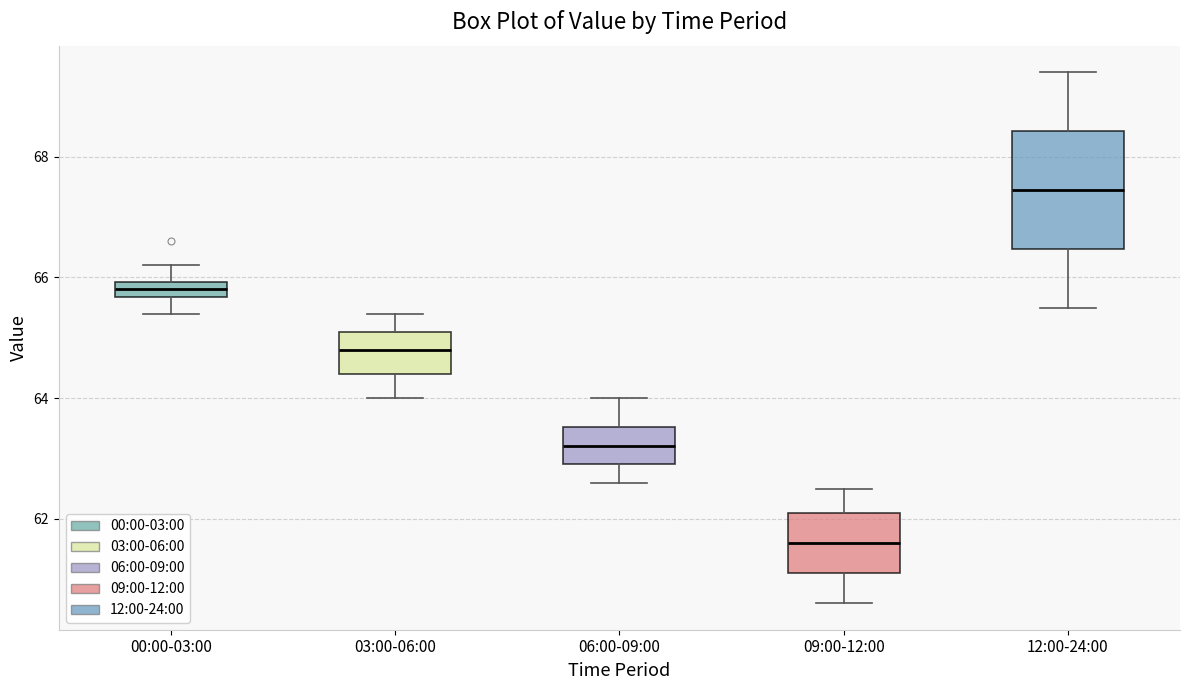

Which box is the tallest, from its lower edge to its upper edge?

12:00-24:00